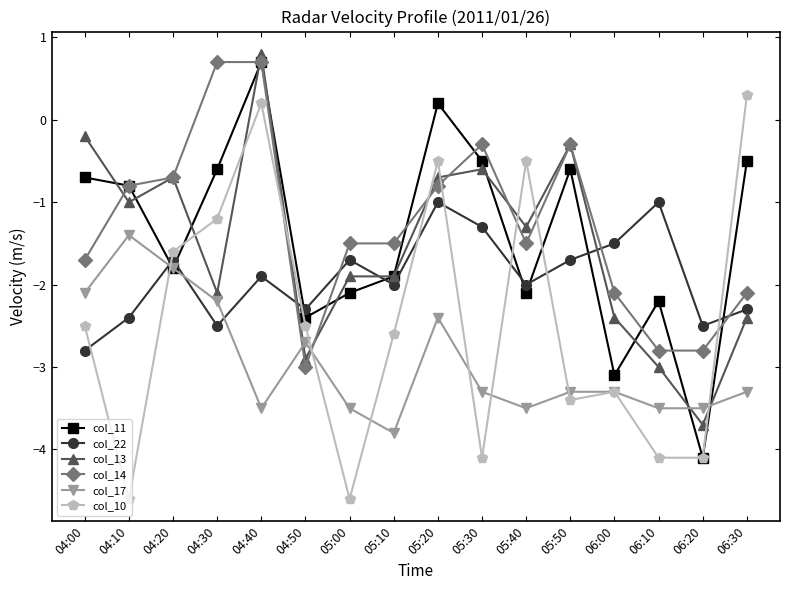

What is the lowest value of the col_13 series?

-3.7